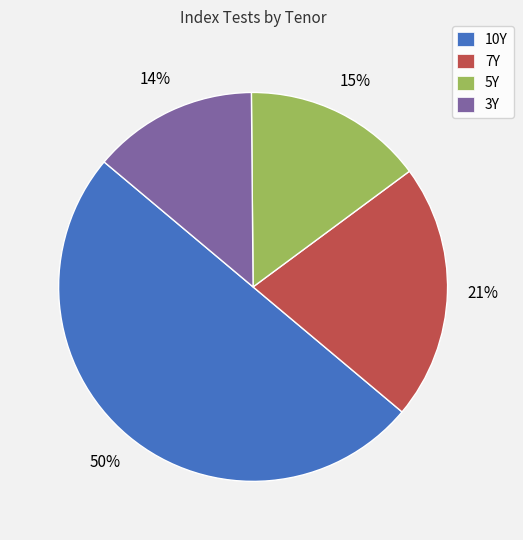

What is the largest slice in the pie chart?

10Y